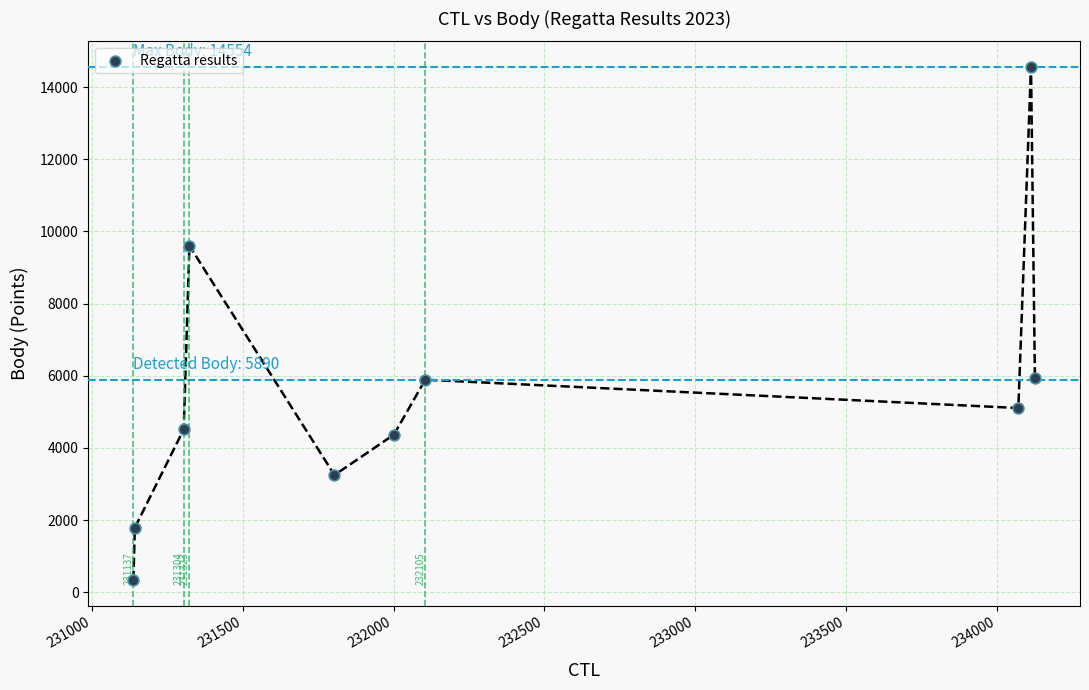

What is the average Y value?

5534